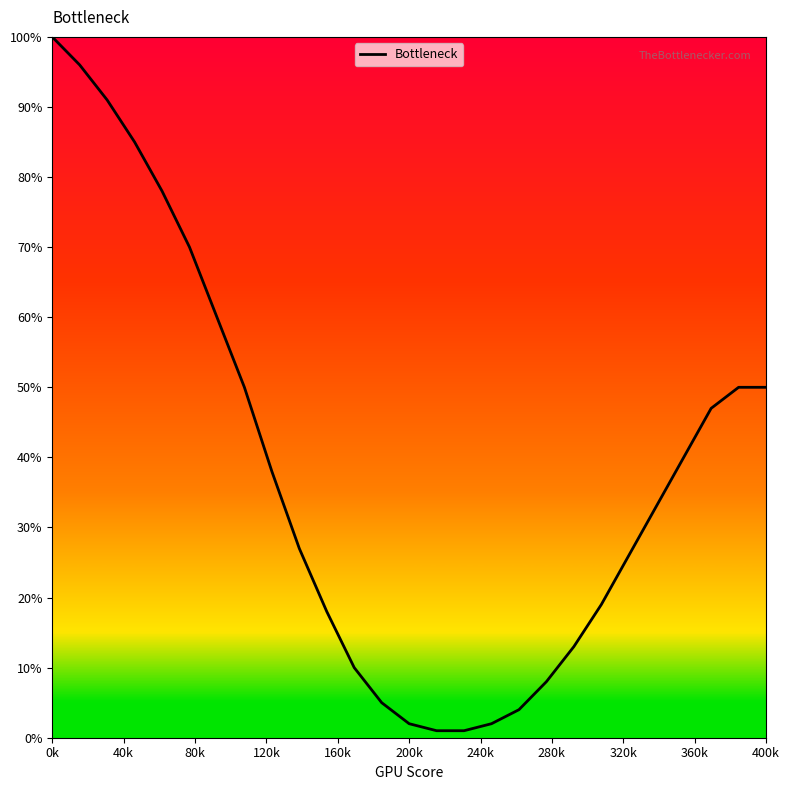

What is the difference between the maximum and minimum values?

99